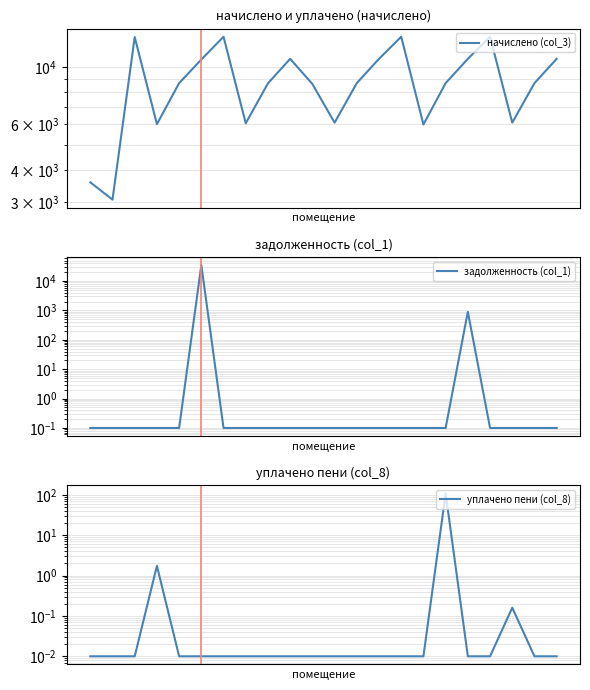

Reading left to right, transcribe all the data shown in this chart.

начислено (col_3): 0=3577.0	1=3063.6	2=13099.2	3=6011.3	4=8677.4	5=10714.3	6=13132.1	7=6061.0	8=8660.9	9=10780.6	10=8611.2	11=6094.1	12=8677.4	13=10780.6	14=13132.2	15=5994.7	16=8677.4	17=10780.6	18=13132.1	19=6094.1	20=8677.4	21=10780.6
задолженность (col_1): 0=0.1	1=0.1	2=0.1	3=0.1	4=0.1	5=35026.3	6=0.1	7=0.1	8=0.1	9=0.1	10=0.1	11=0.1	12=0.1	13=0.1	14=0.1	15=0.1	16=0.1	17=898.4	18=0.1	19=0.1	20=0.1	21=0.1
уплачено пени (col_8): 0=0.0	1=0.0	2=0.0	3=1.7	4=0.0	5=0.0	6=0.0	7=0.0	8=0.0	9=0.0	10=0.0	11=0.0	12=0.0	13=0.0	14=0.0	15=0.0	16=108.4	17=0.0	18=0.0	19=0.2	20=0.0	21=0.0